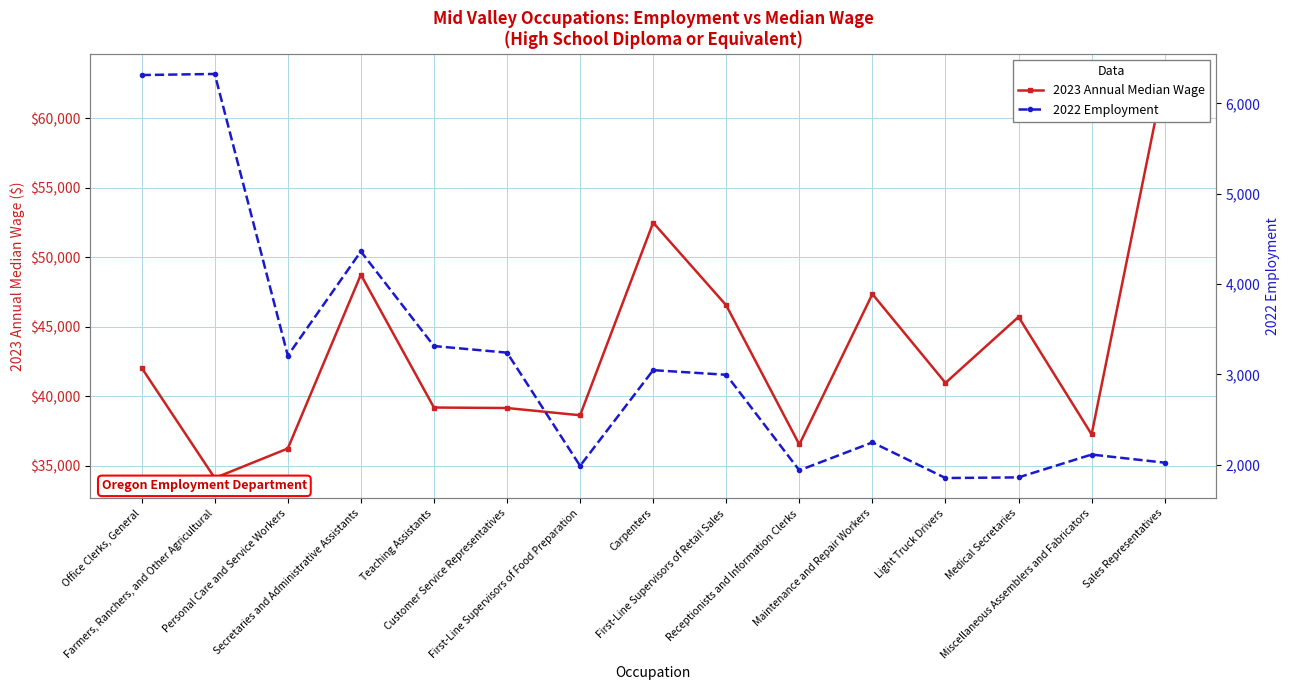

The 2023 Annual Median Wage series shows 17639 at Carpenters. True or false?

False